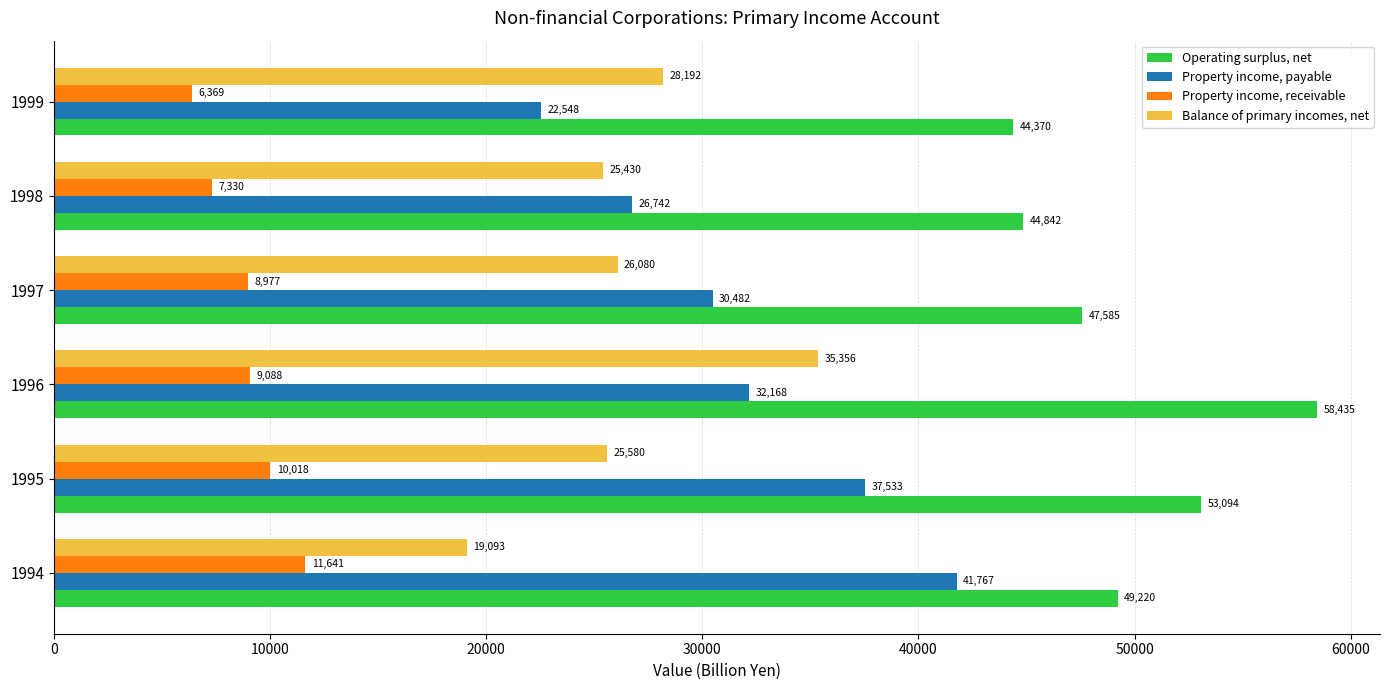

List the labels in order of Balance of primary incomes, net value, smallest first.

1994, 1998, 1995, 1997, 1999, 1996